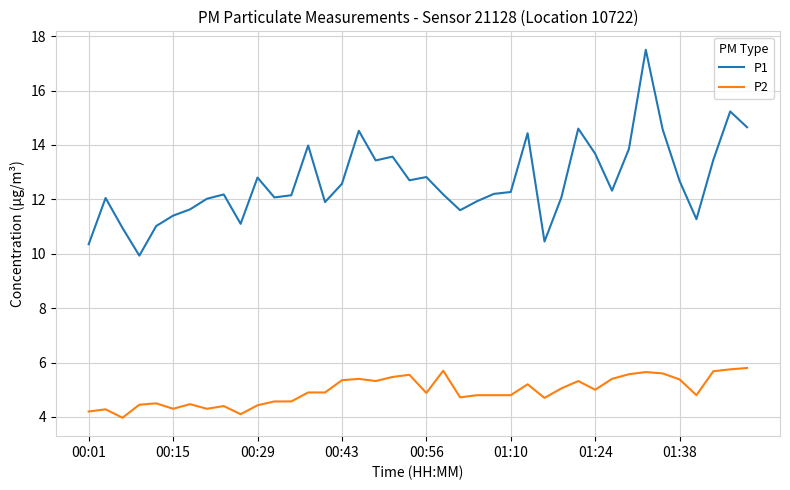

What is the difference between the maximum and minimum values in the P2 series?

1.8